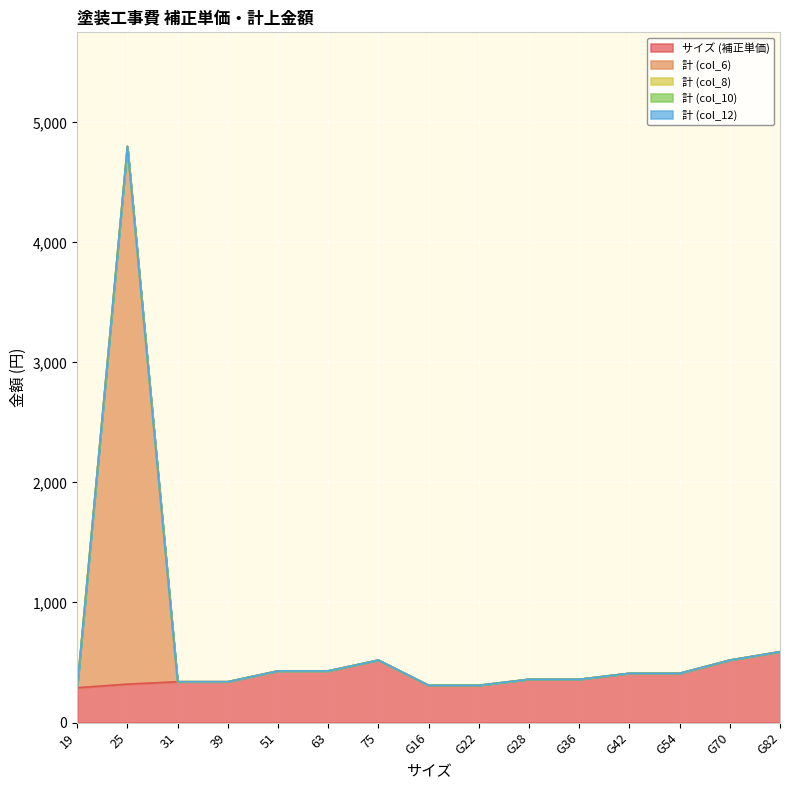

What is the label of the 8th point from the right?

G16